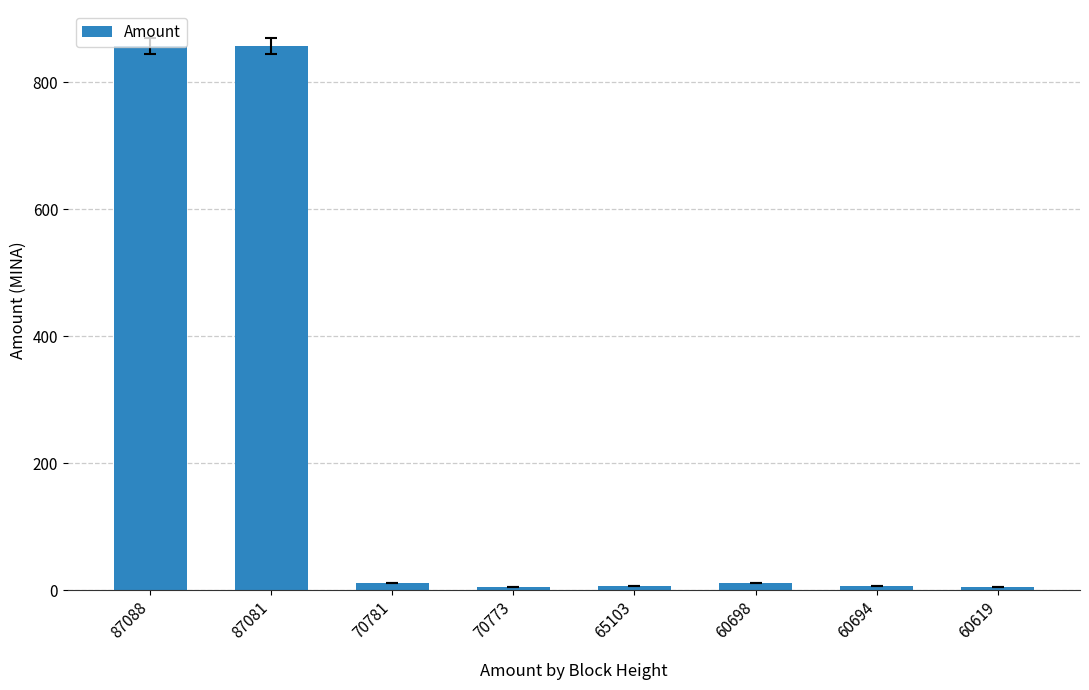

The chart shows a value of 1363.4 at 87081. True or false?

False